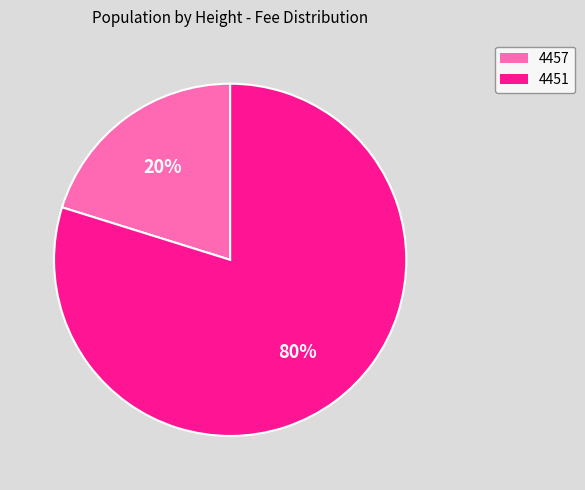

Which category accounts for the majority?

4451